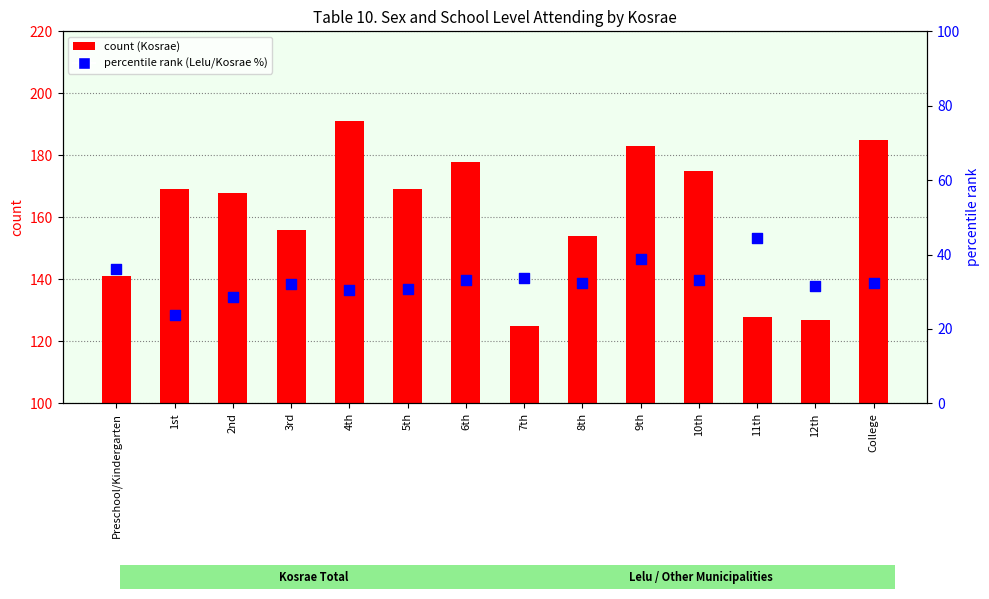

At how many categories does at least one series exceed 103?

14